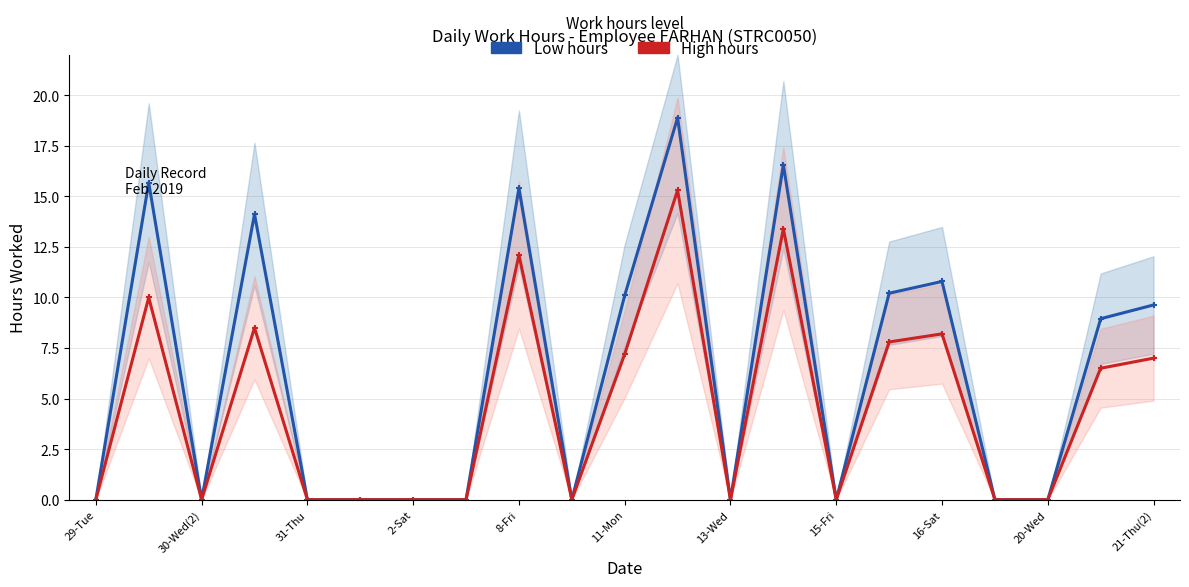

Which has a higher value, 11-Mon or 17?

11-Mon